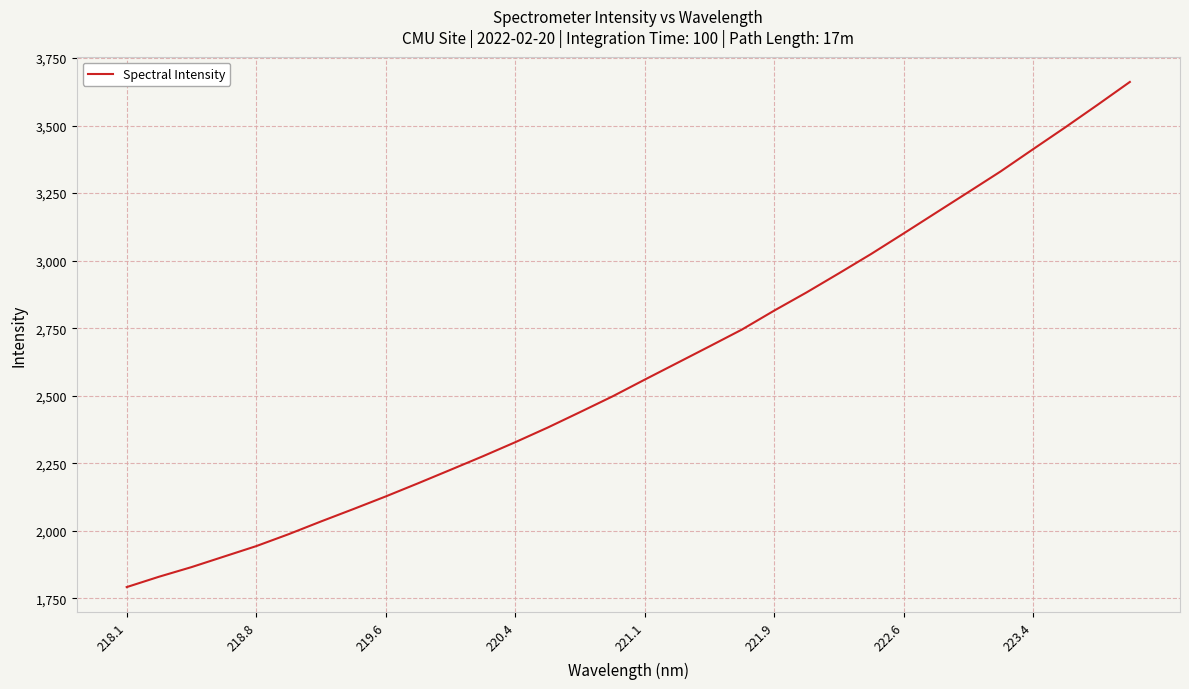

What is the smallest value displayed?

1792.1